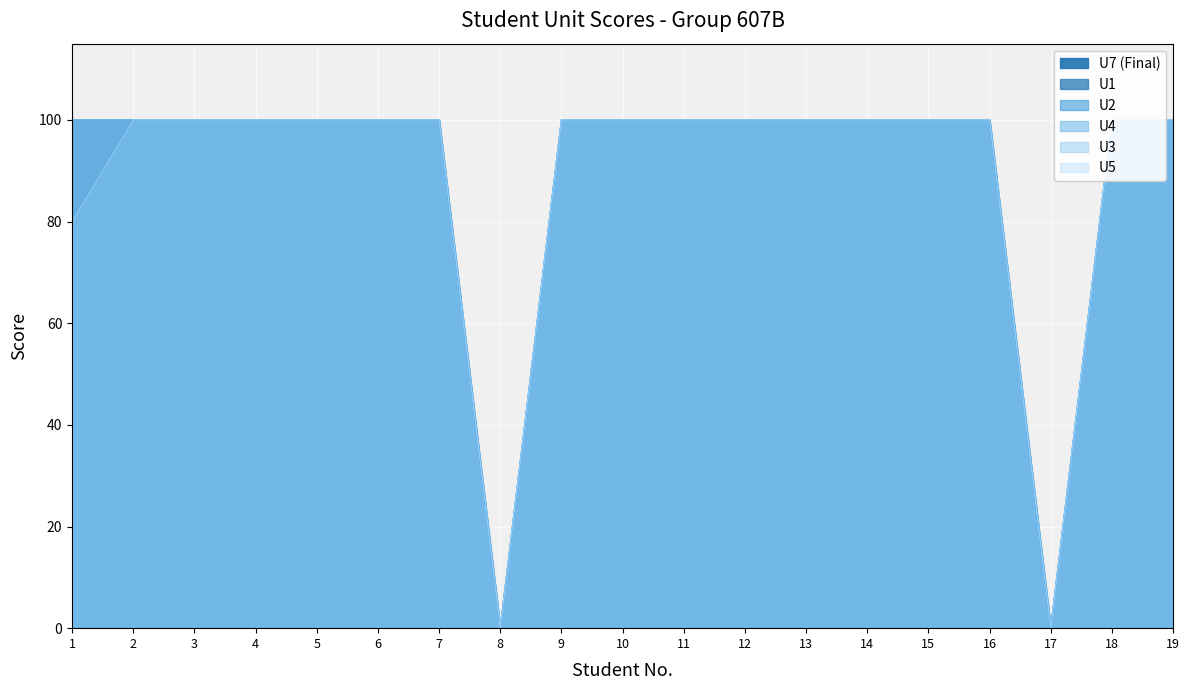

True or false: U3 and U1 intersect in this chart.

False